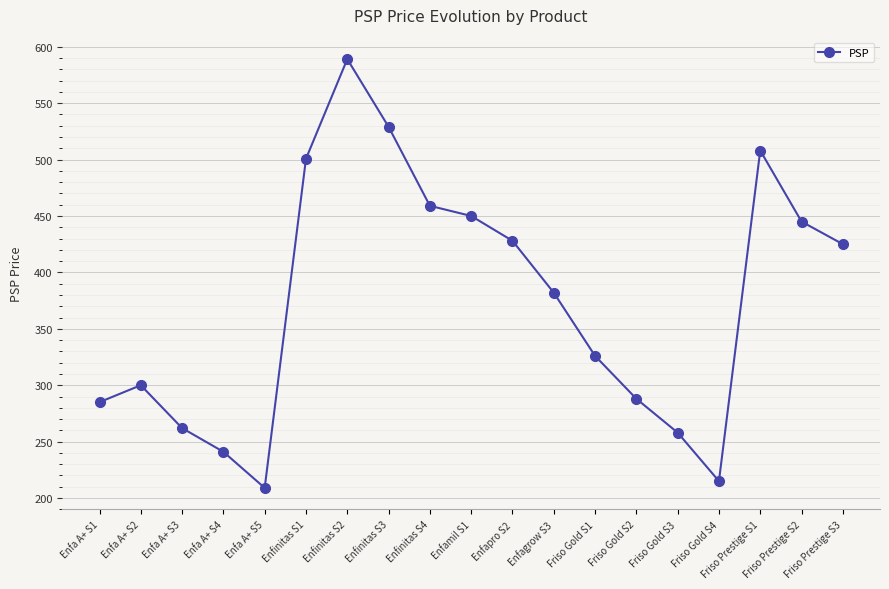

Which has a higher value, Enfa A+ S3 or Enfapro S2?

Enfapro S2